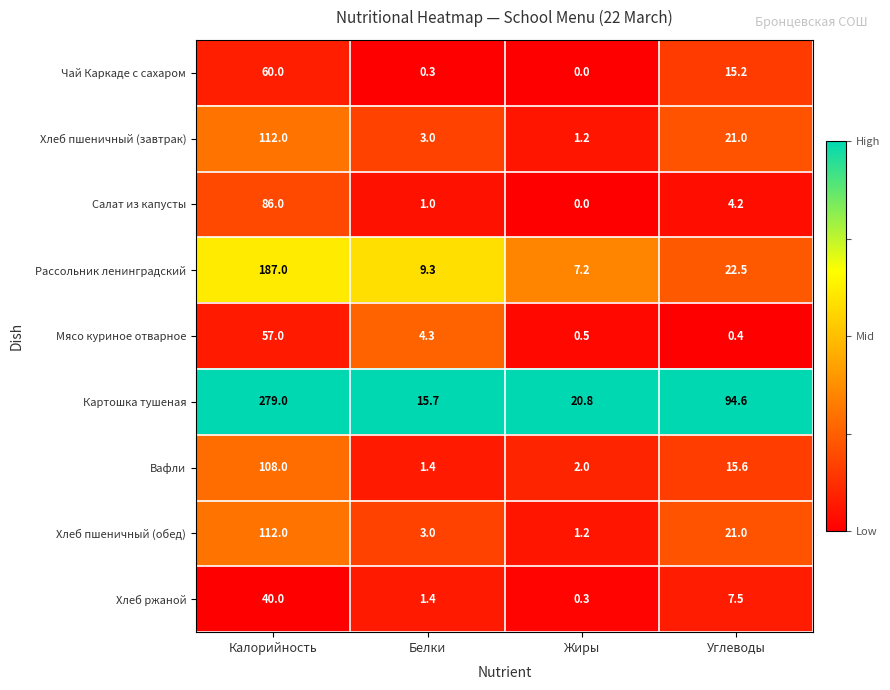

The Хлеб ржаной series shows 3.7 at Углеводы. True or false?

False